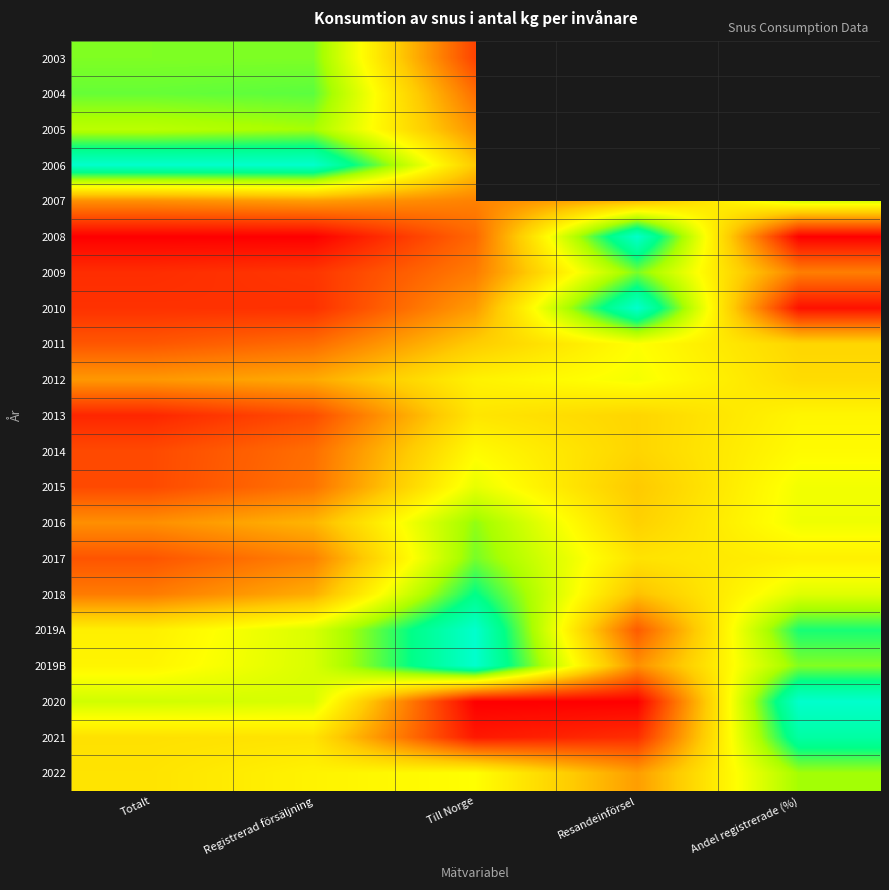

At which label does 2019B reach its minimum?

Resandeinförsel